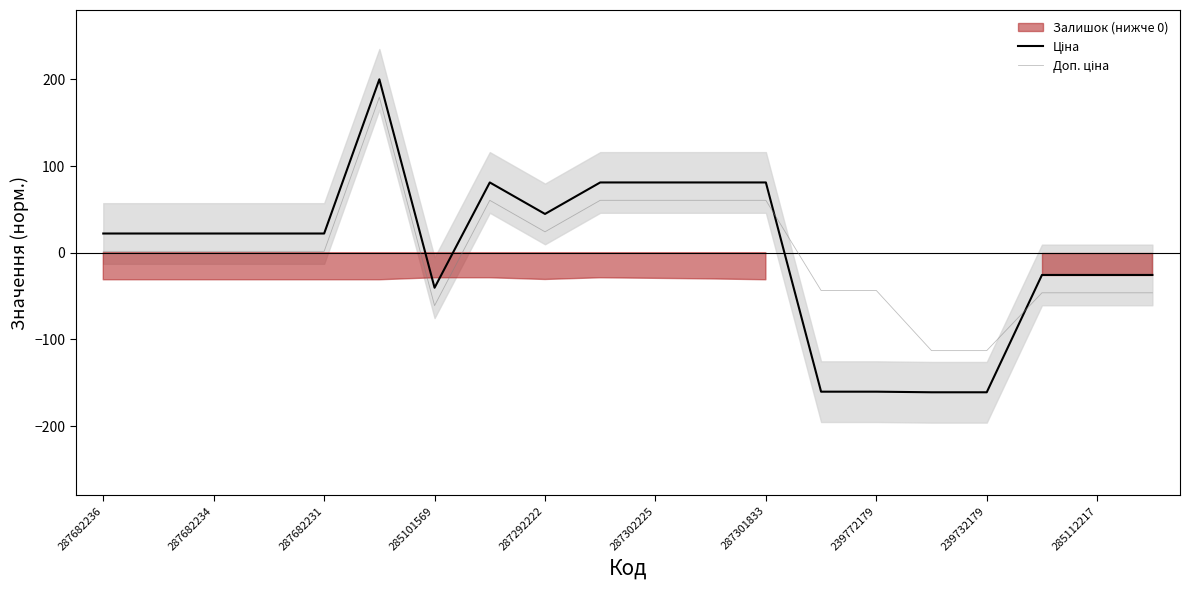

How many values in Доп. ціна are below zero?

8